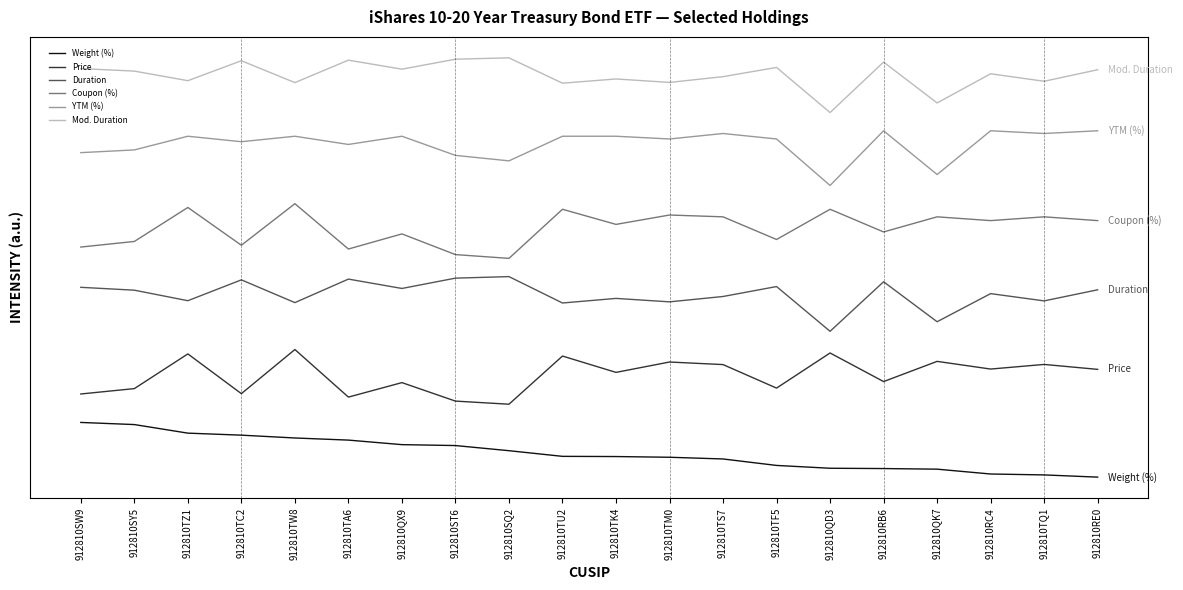

Is the value of Price at 912810TF5 greater than the value of Mod. Duration at 912810QK7?

No